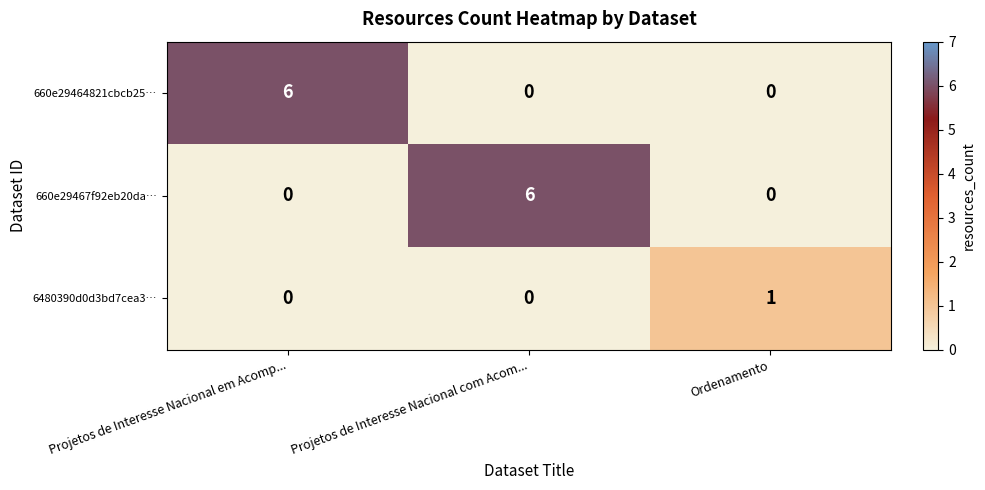

What is the spread (max minus min) of values at Projetos de Interesse Nacional com Acom...?

6